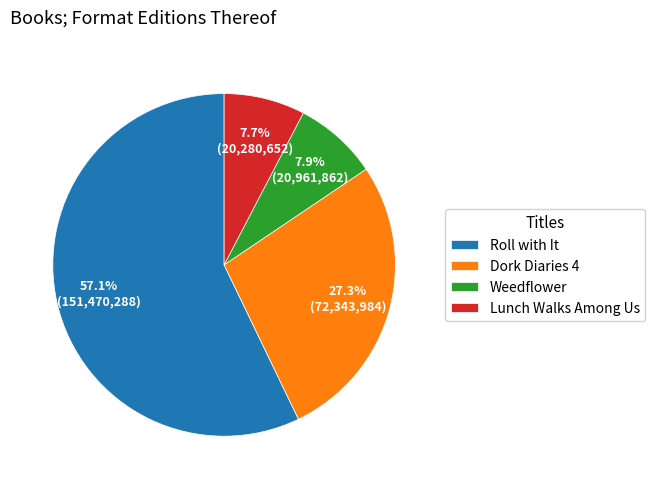

What percentage is NOT represented by Lunch Walks Among Us?

92.3%